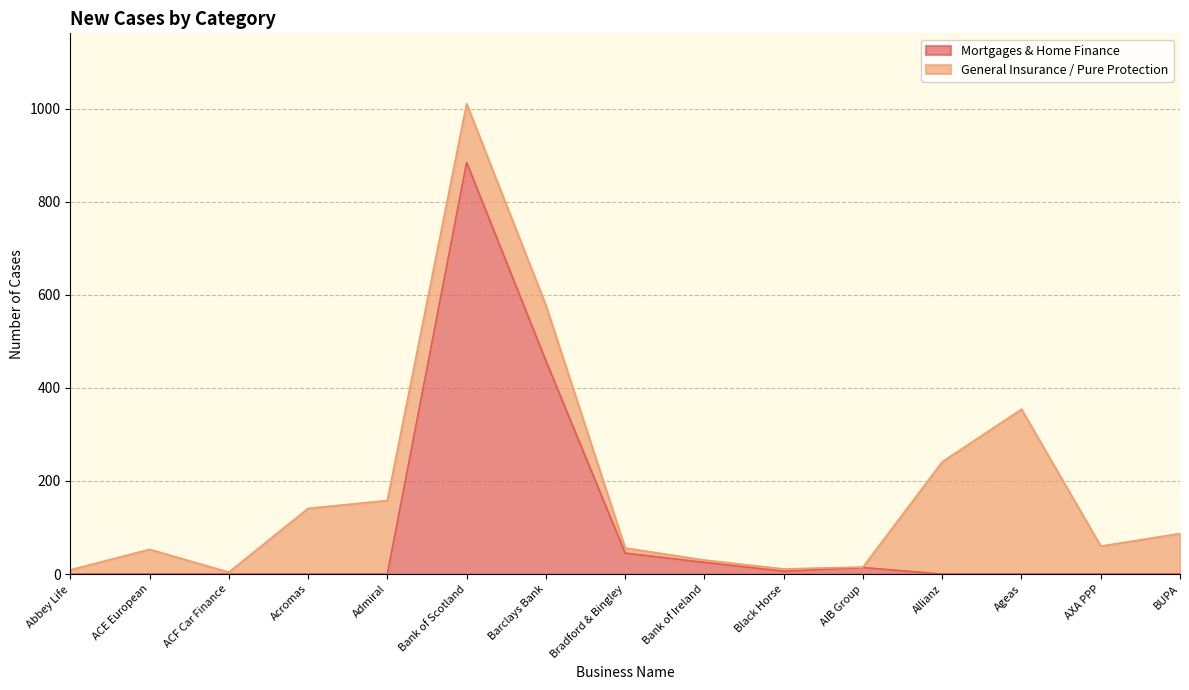

Rank the categories by value from highest to lowest.

Bank of Scotland, Barclays Bank, Bradford & Bingley, Bank of Ireland, AIB Group, Black Horse, Abbey Life, ACE European, ACF Car Finance, Acromas, Admiral, Allianz, Ageas, AXA PPP, BUPA